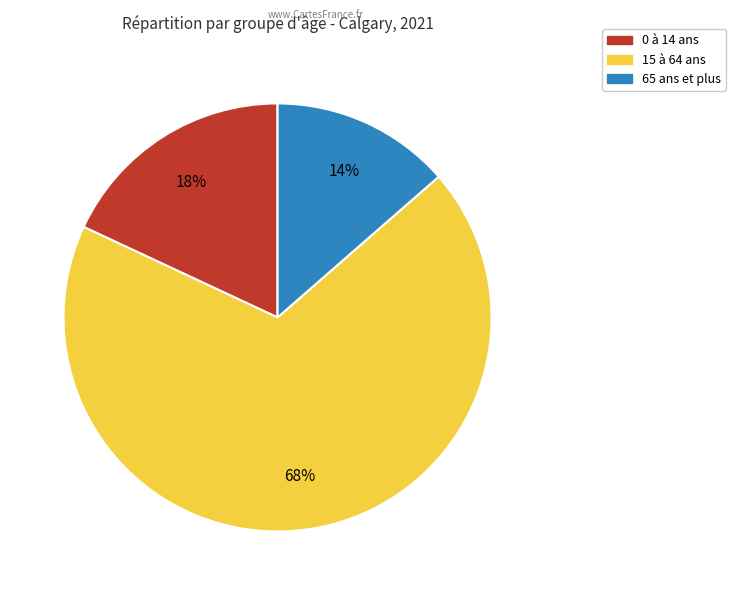

To the nearest percent, what is the difference between the 0 à 14 ans and 65 ans et plus slice percentages?

4%